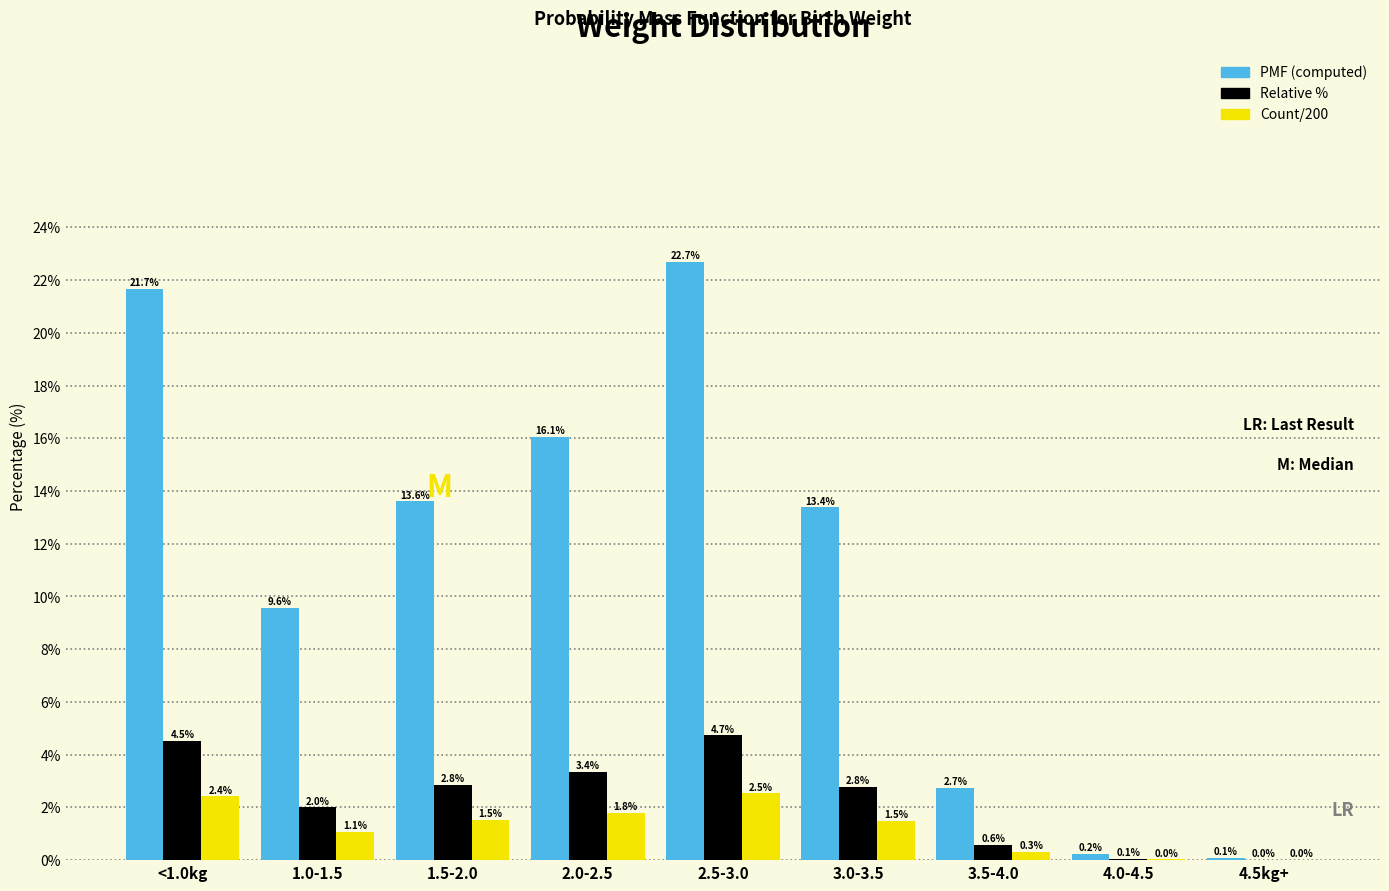

Which category has the highest value in the Relative % series?

2.5-3.0